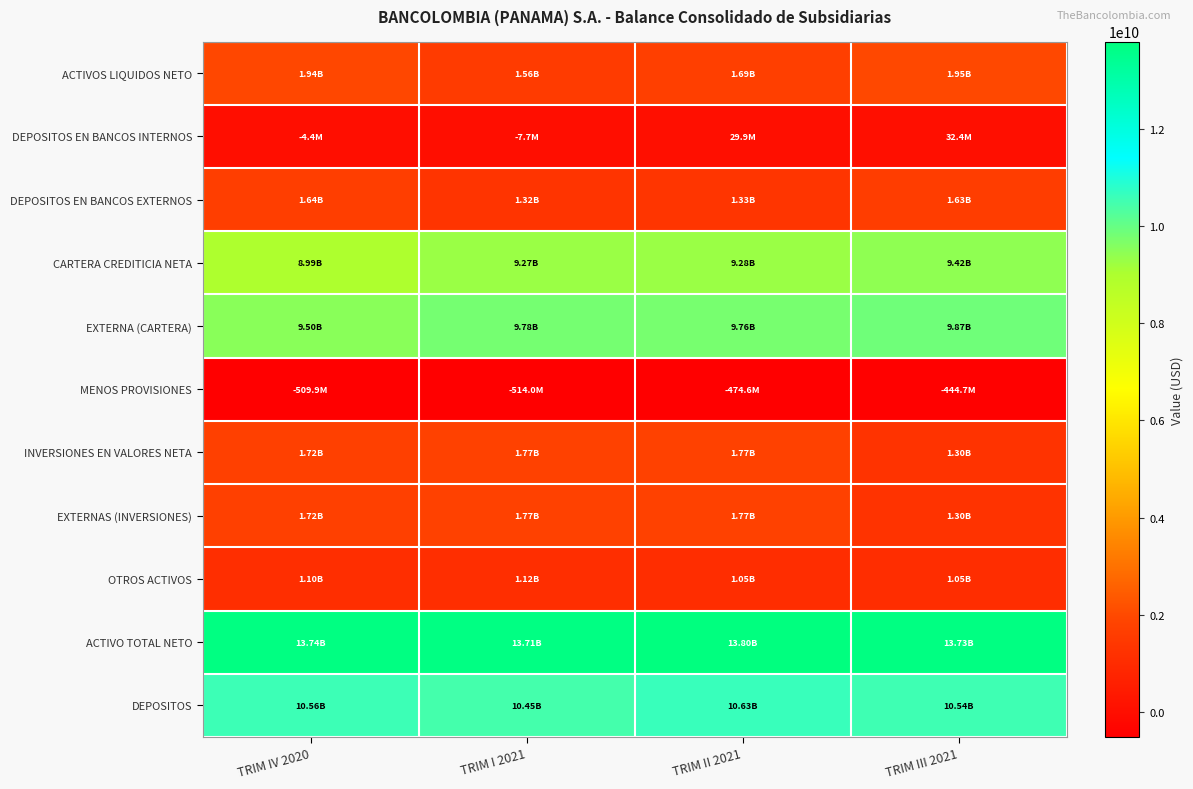

Between TRIM II 2021 and TRIM IV 2020, which is larger?

TRIM IV 2020